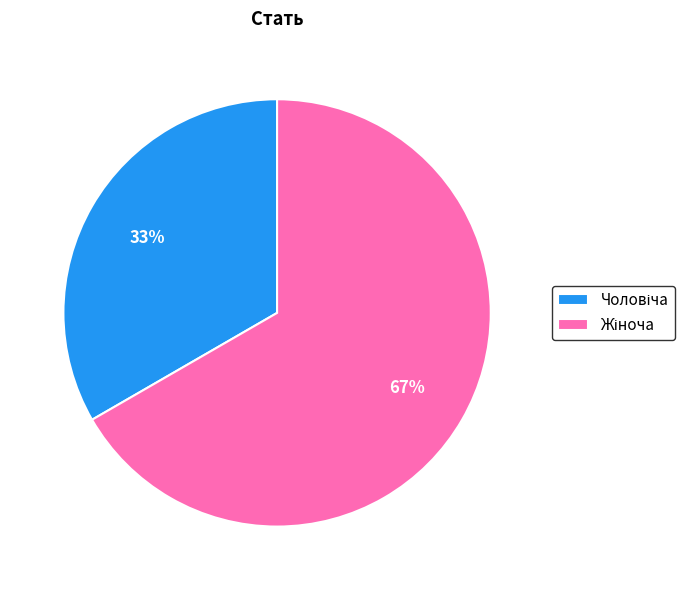

Is there a majority slice in this chart?

Yes